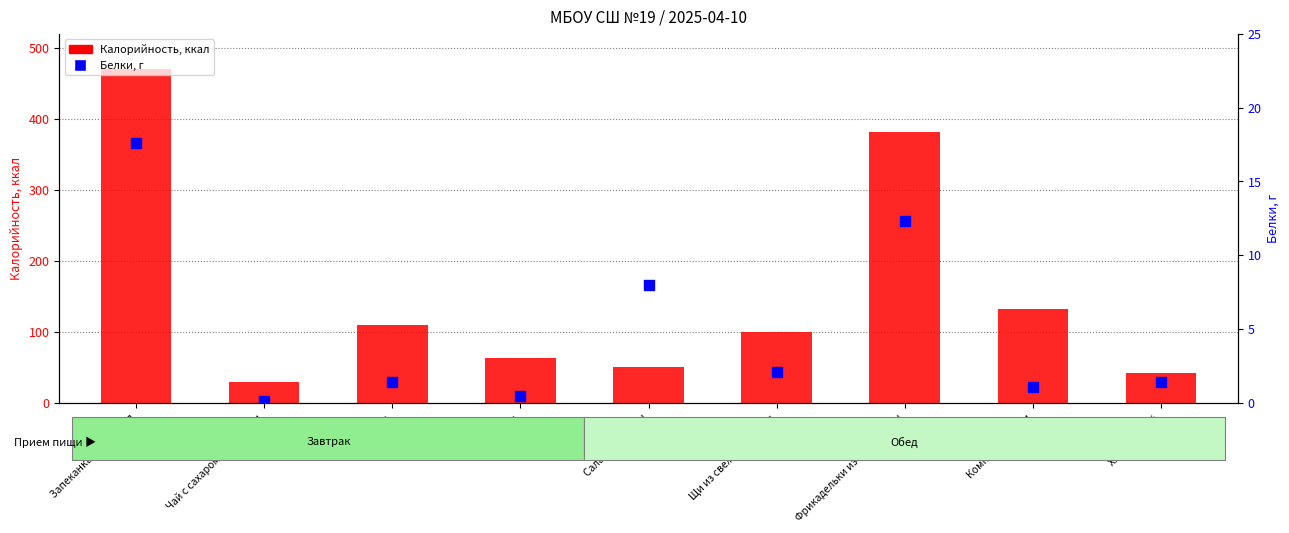

Which series has the largest Y range (max minus min)?

Калорийность